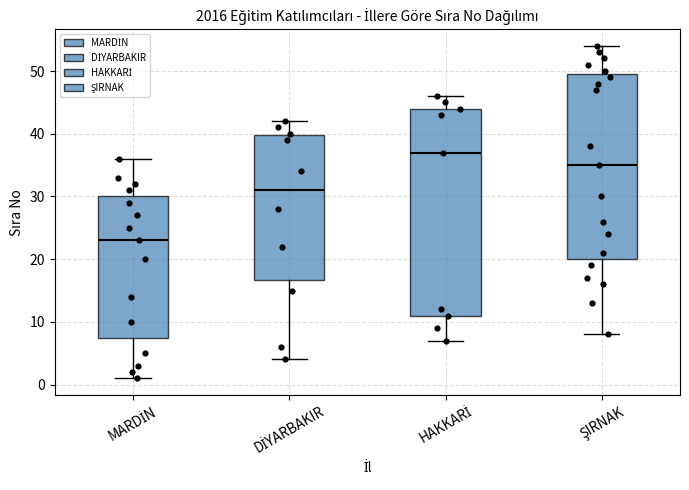

Reading left to right, read every box against the y-axis: the position of its median line, the range the box covers, and the ends of its whiskers. The values are not printed on the chart, so give them approximately, as read against the axis.

MARDİN: median 23, box 8 to 30, whiskers 1 to 36
DİYARBAKIR: median 31, box 17 to 40, whiskers 4 to 42
HAKKARİ: median 37, box 11 to 44, whiskers 7 to 46
ŞIRNAK: median 35, box 20 to 50, whiskers 8 to 54